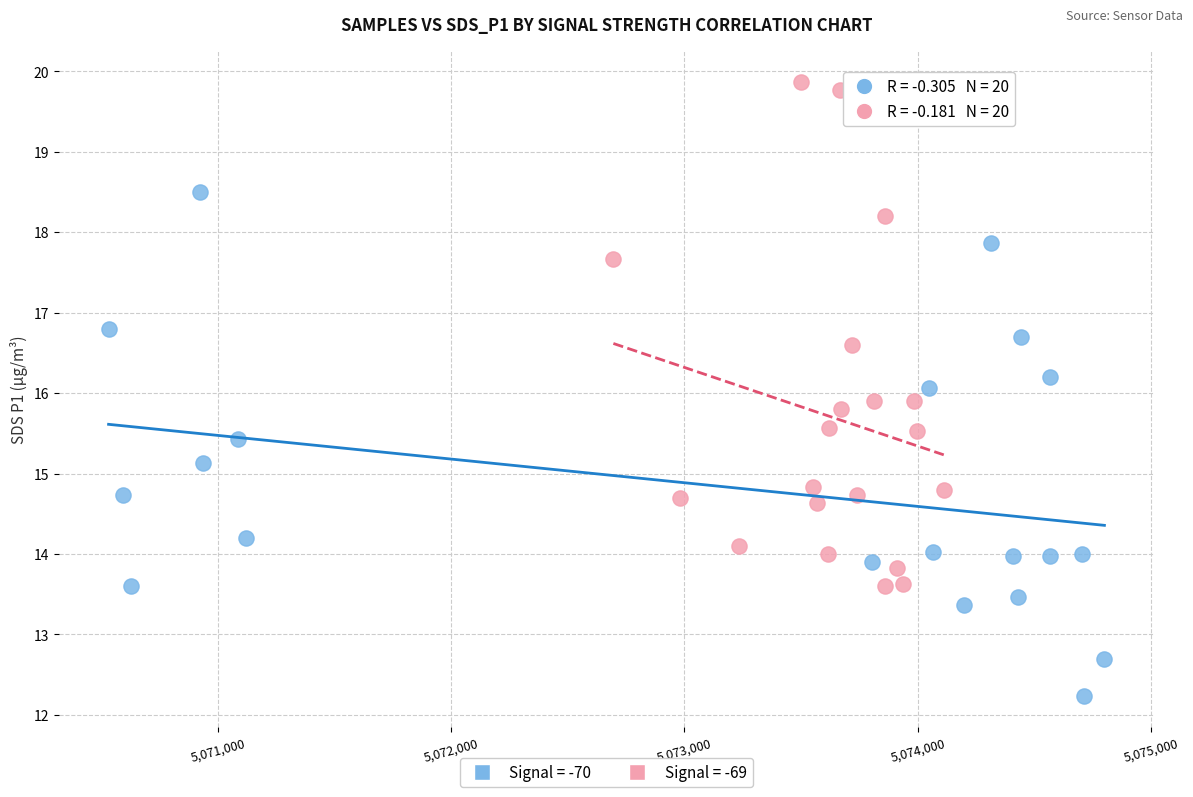

What are all the series names shown in the legend?

Signal = -70, Signal = -69